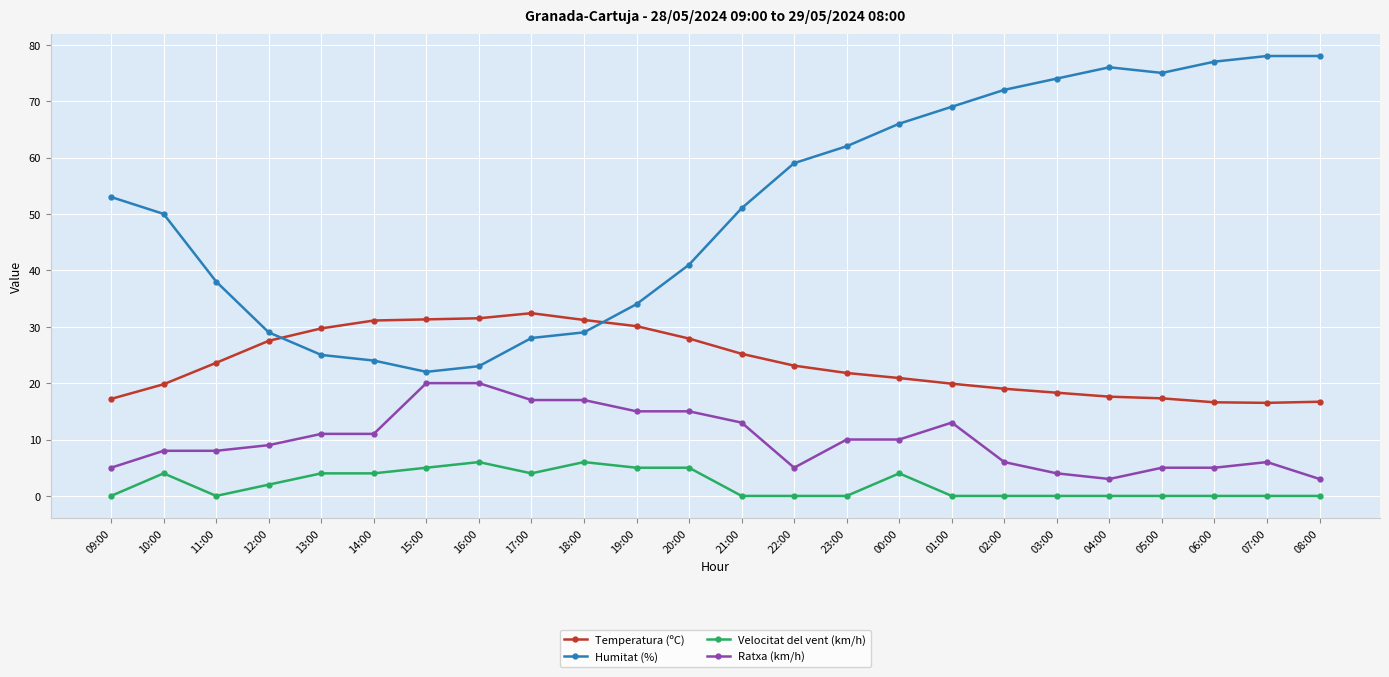

What are all the series names shown in the legend?

Temperatura (ºC), Humitat (%), Velocitat del vent (km/h), Ratxa (km/h)